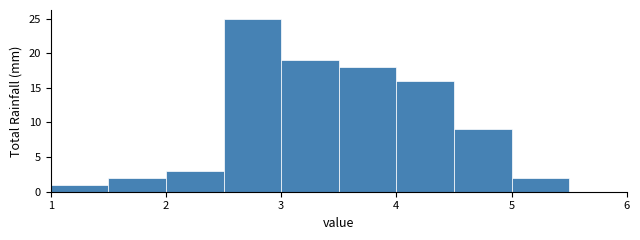

Over which range of the x-axis is the bar tallest?

2.5 to 3.0